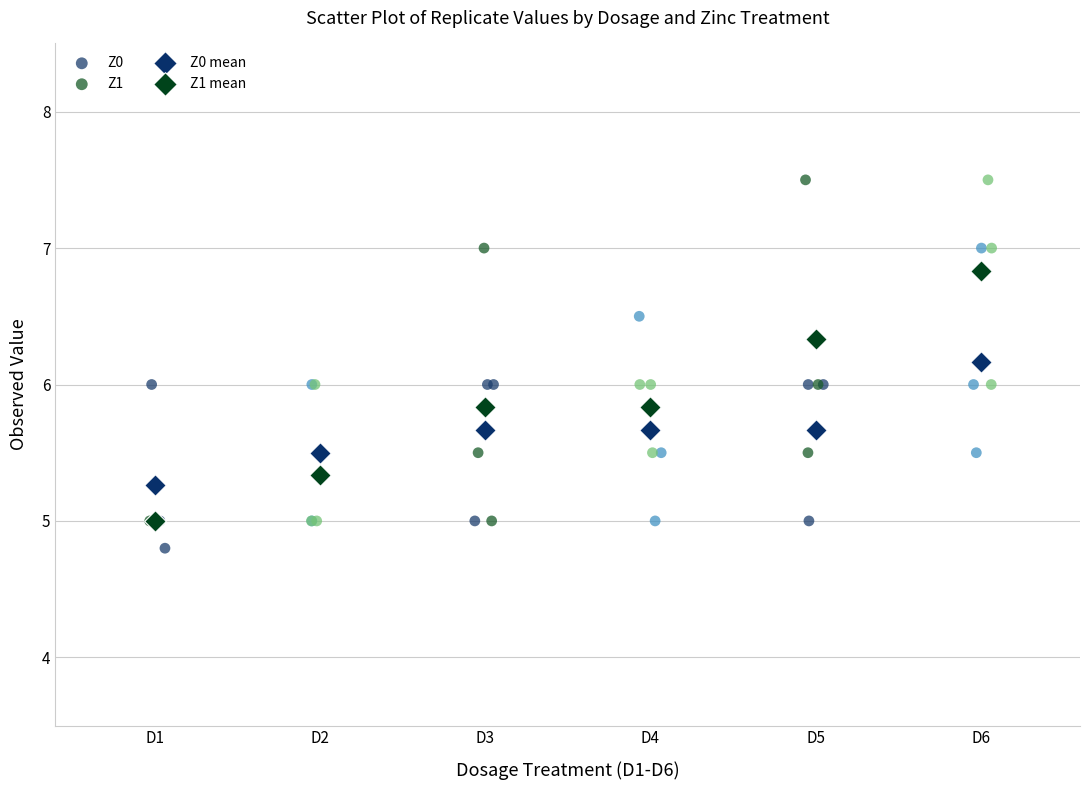

What are all the series names shown in the legend?

Z0, Z1, Z0 mean, Z1 mean